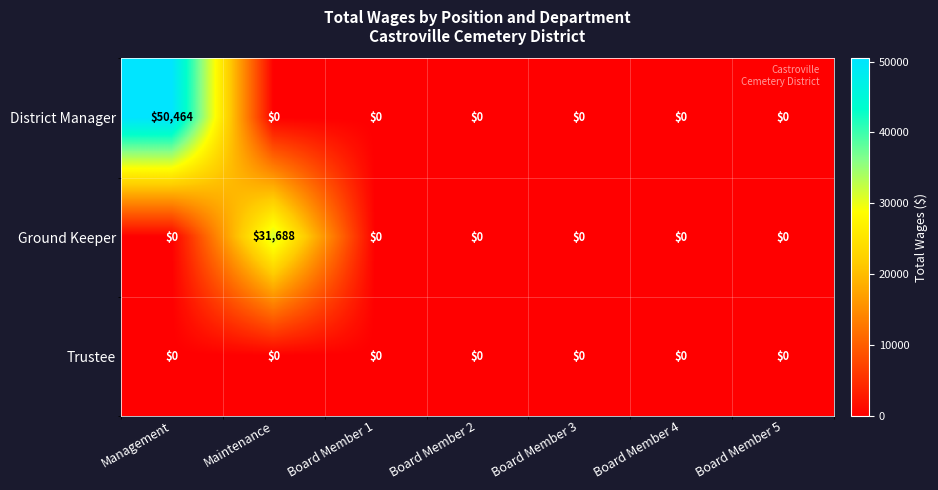

Which series has the widest spread of values?

District Manager